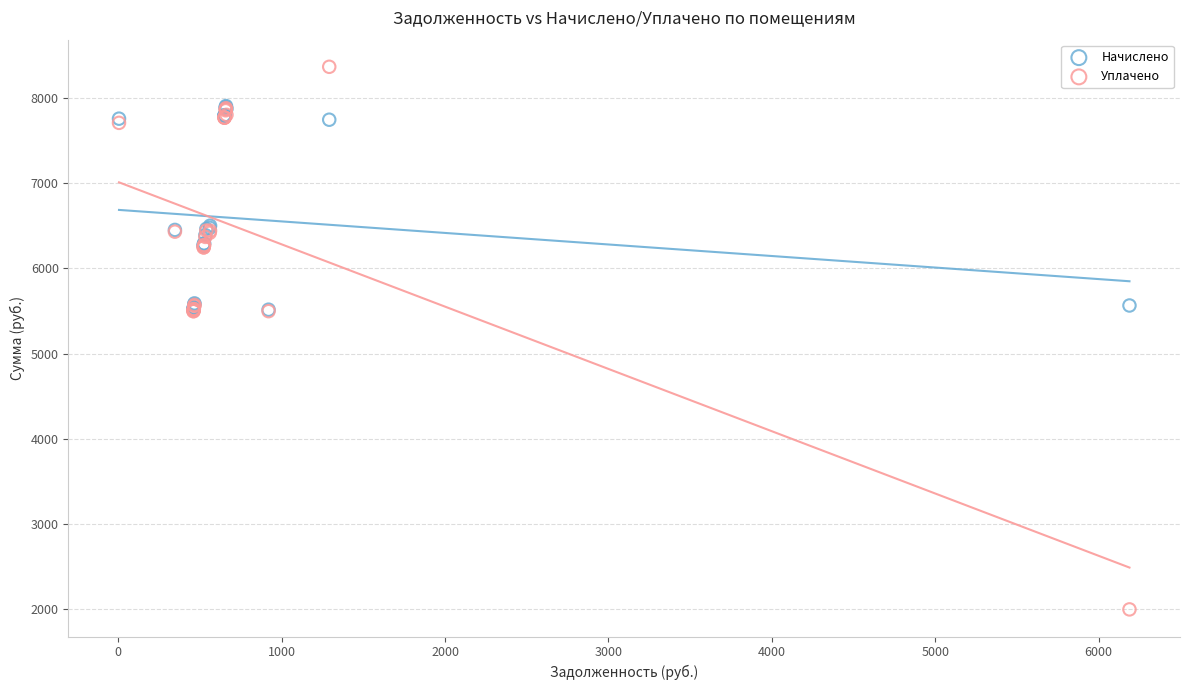

What are all the series names shown in the legend?

Начислено, Уплачено